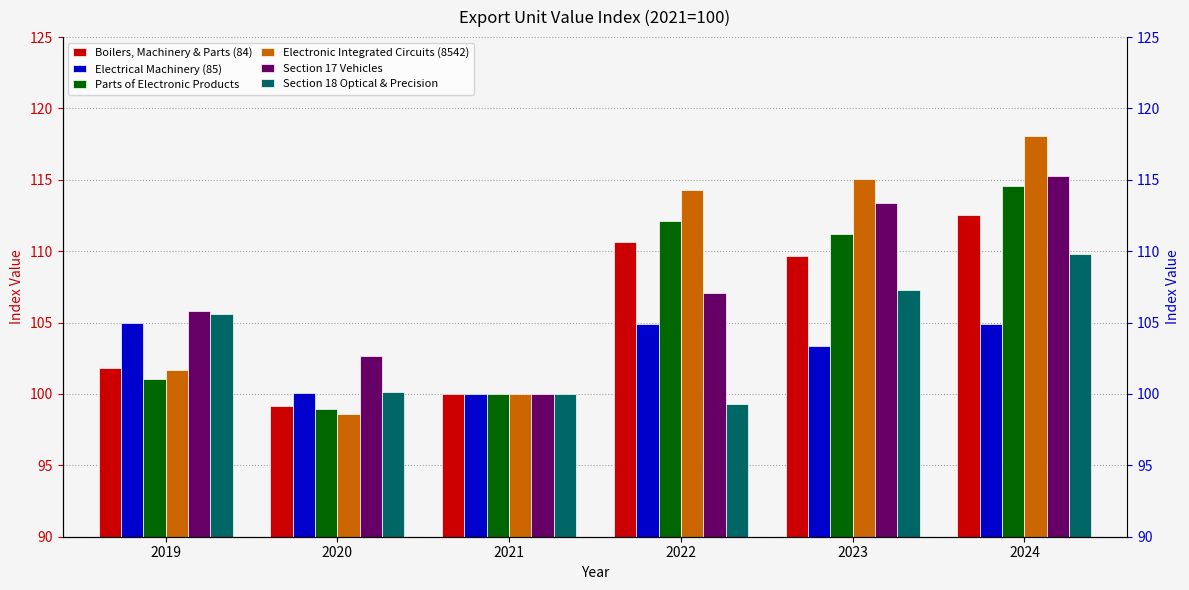

How many data points does each series have?

6